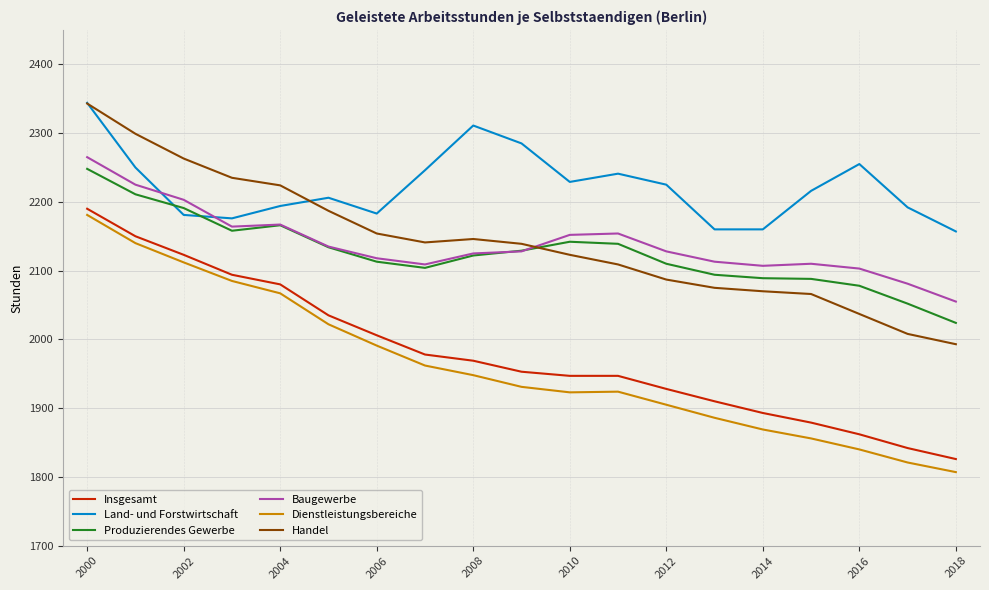

True or false: Insgesamt and Produzierendes Gewerbe intersect in this chart.

False